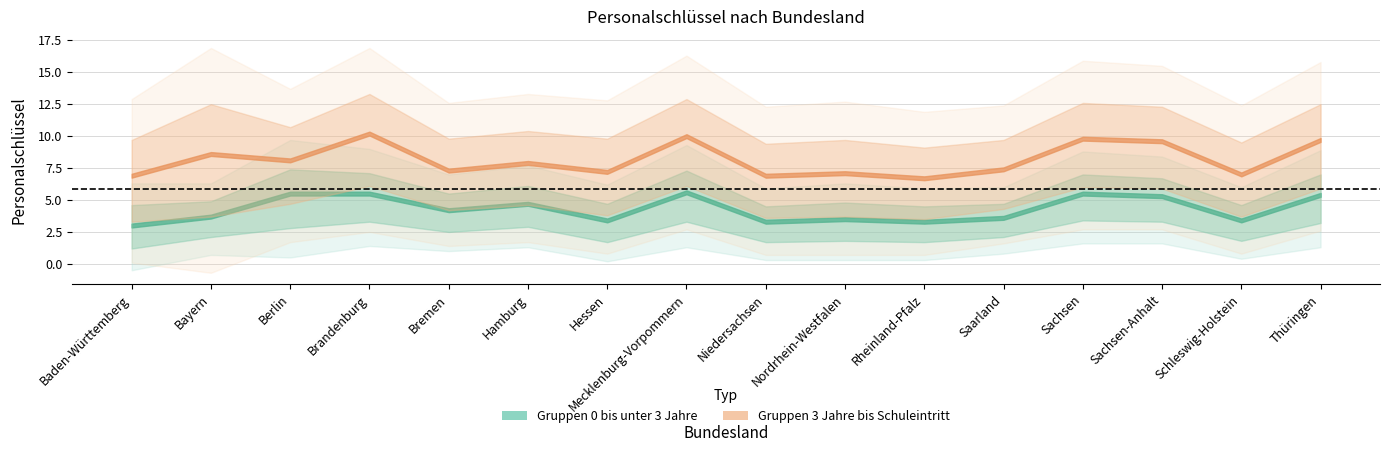

The StdDev 0-3 series shows 0.8 at Hamburg. True or false?

False